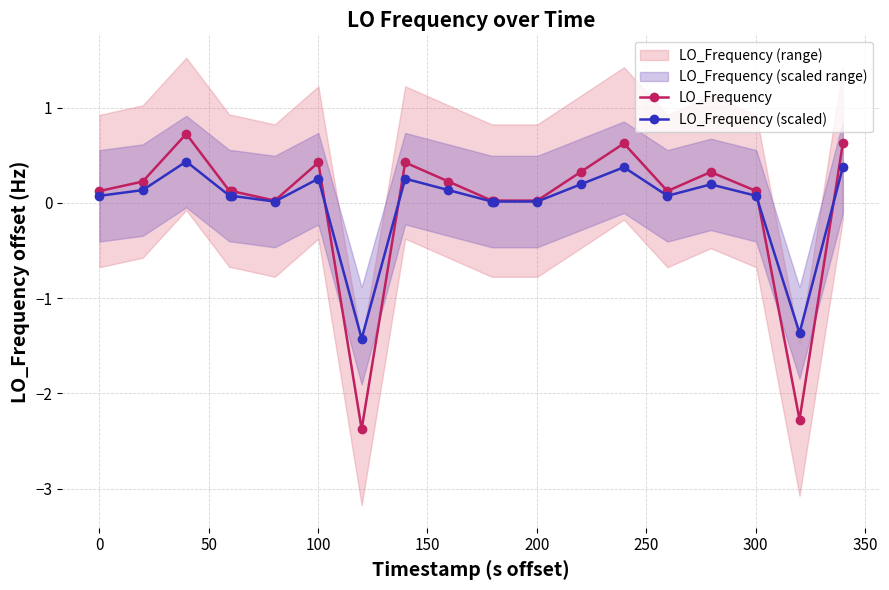

True or false: LO_Frequency (scaled) has more than 2 interior local peaks.

True